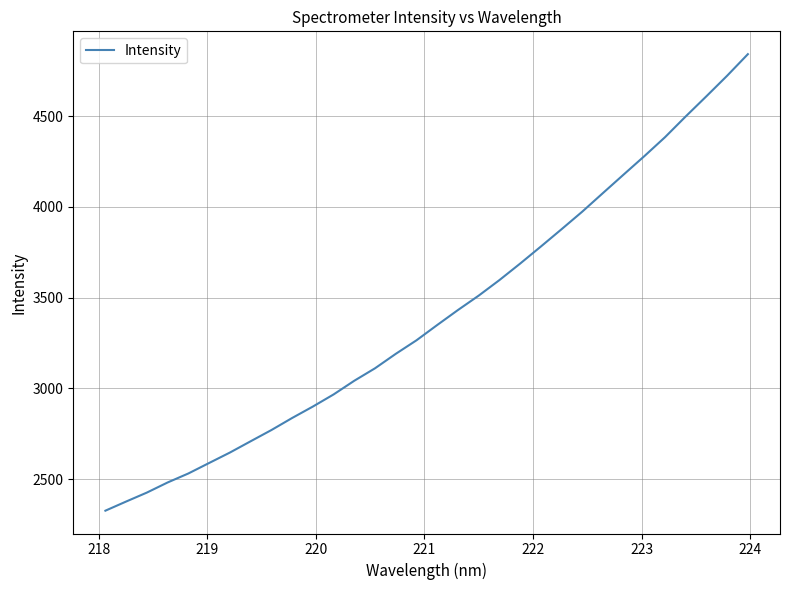

What is the difference between the maximum and minimum values?

2514.9